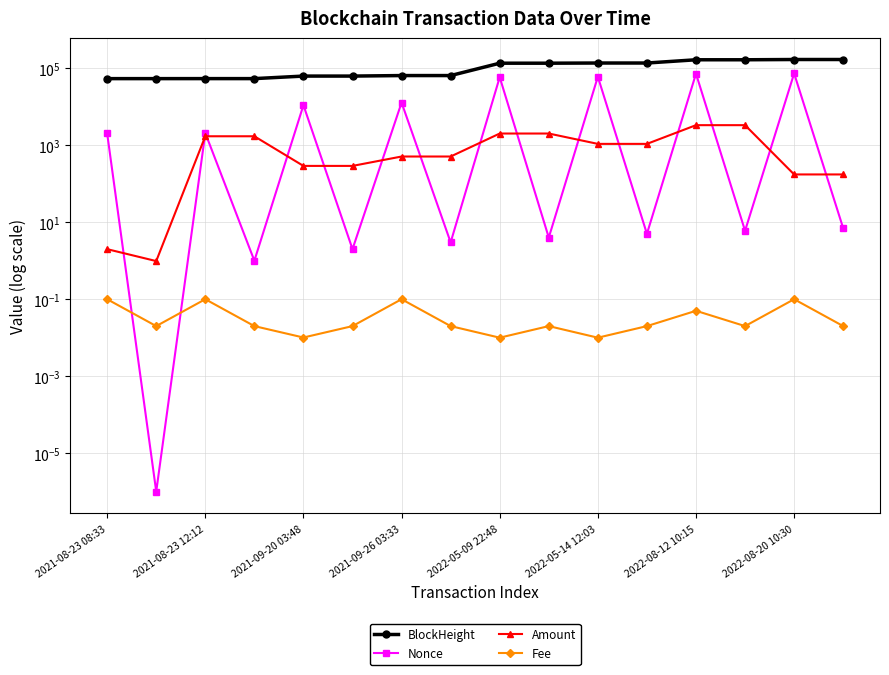

At which label does BlockHeight reach its peak?

15